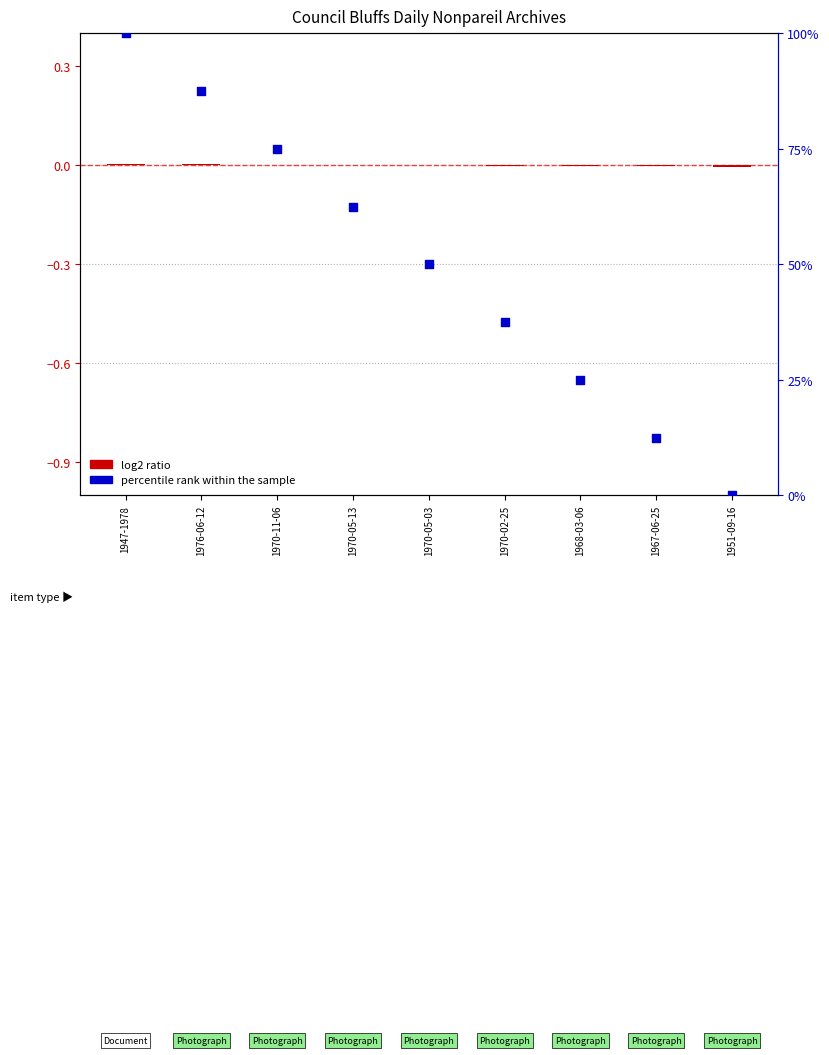

At which category is the sum across all series the highest?

1947-1978